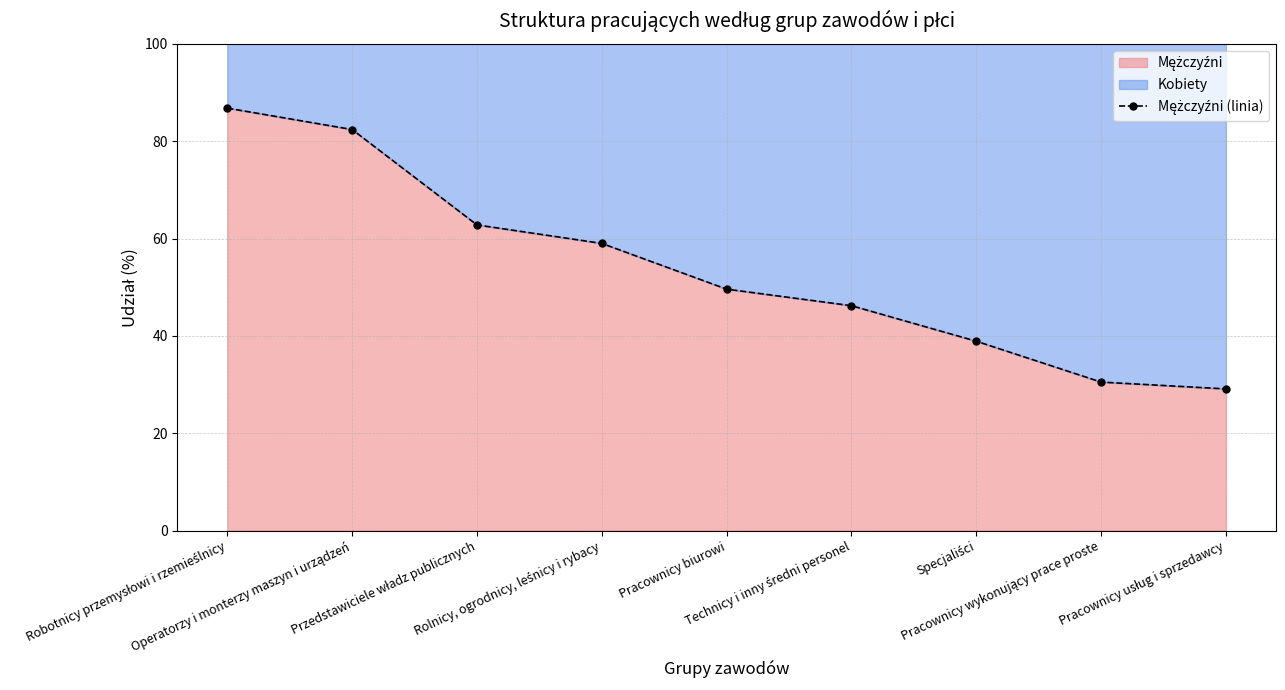

Does the chart display data point markers on the line(s)?

Yes